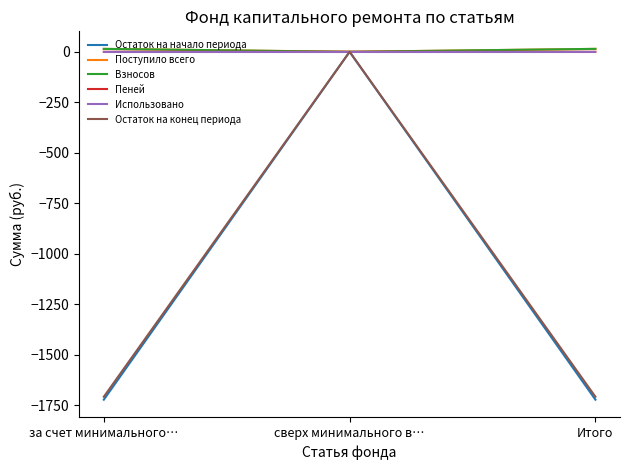

What is the spread (max minus min) of values at за счет минимального…?

1736.6